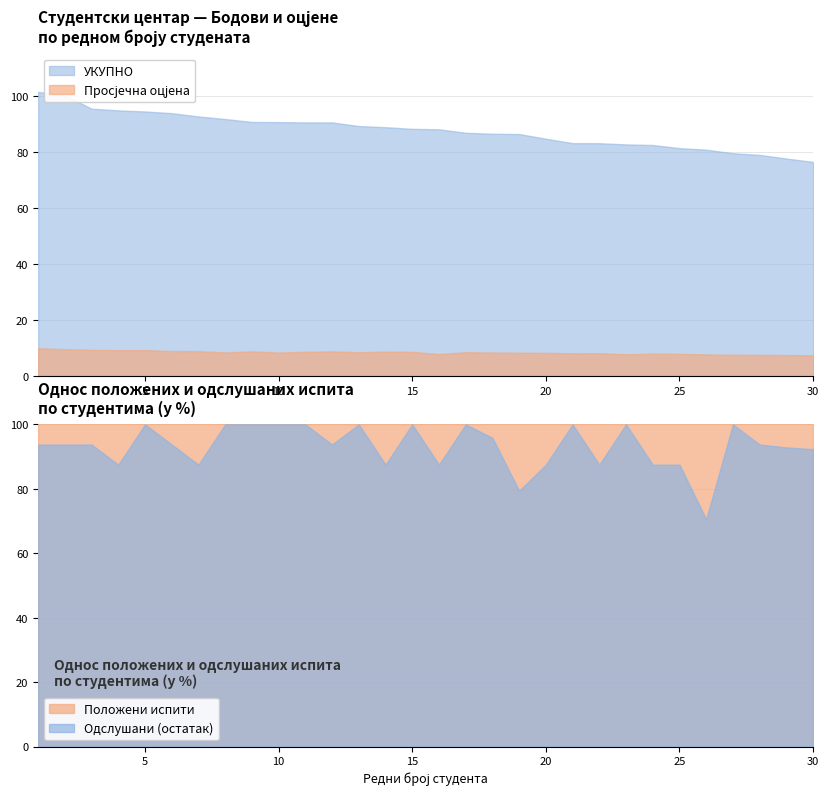

What is the lowest value of the УКУПНО series?

76.4